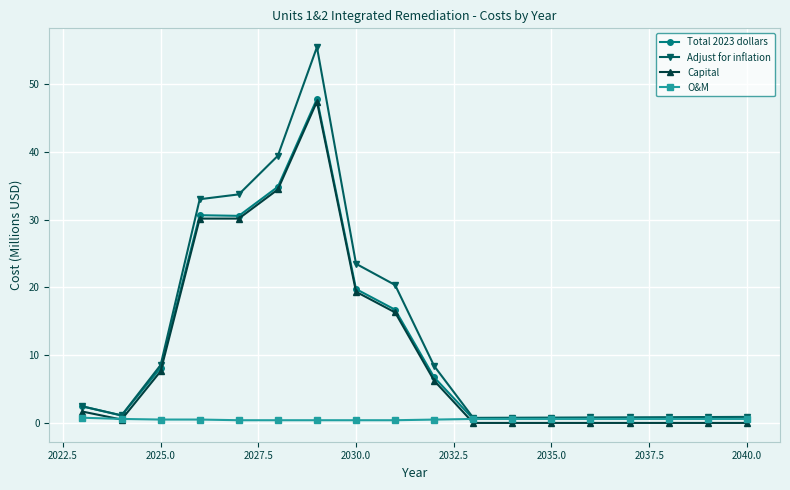

Which series has the largest range (max minus min)?

Adjust for inflation